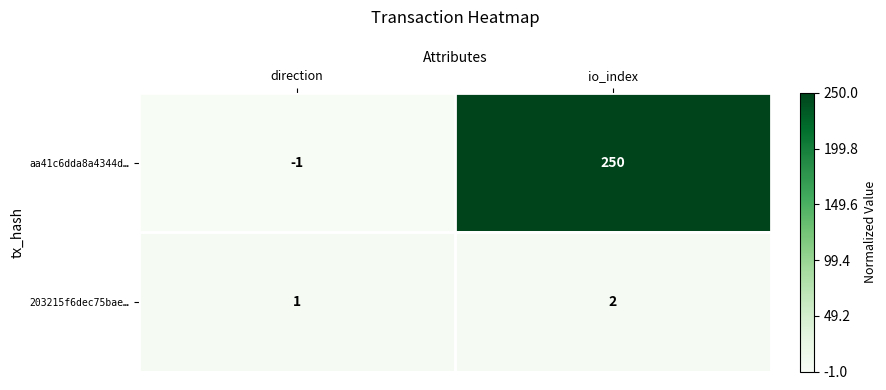

Rank the series by their maximum value, from lowest to highest.

203215f6dec75bae…, aa41c6dda8a4344d…